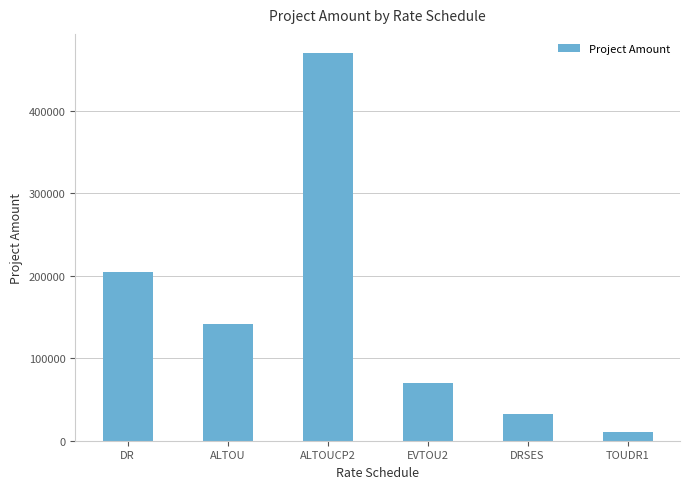

Reading left to right, transcribe all the data shown in this chart.

204720.0	141403.4	469751.1	69600.0	32400.0	10800.0